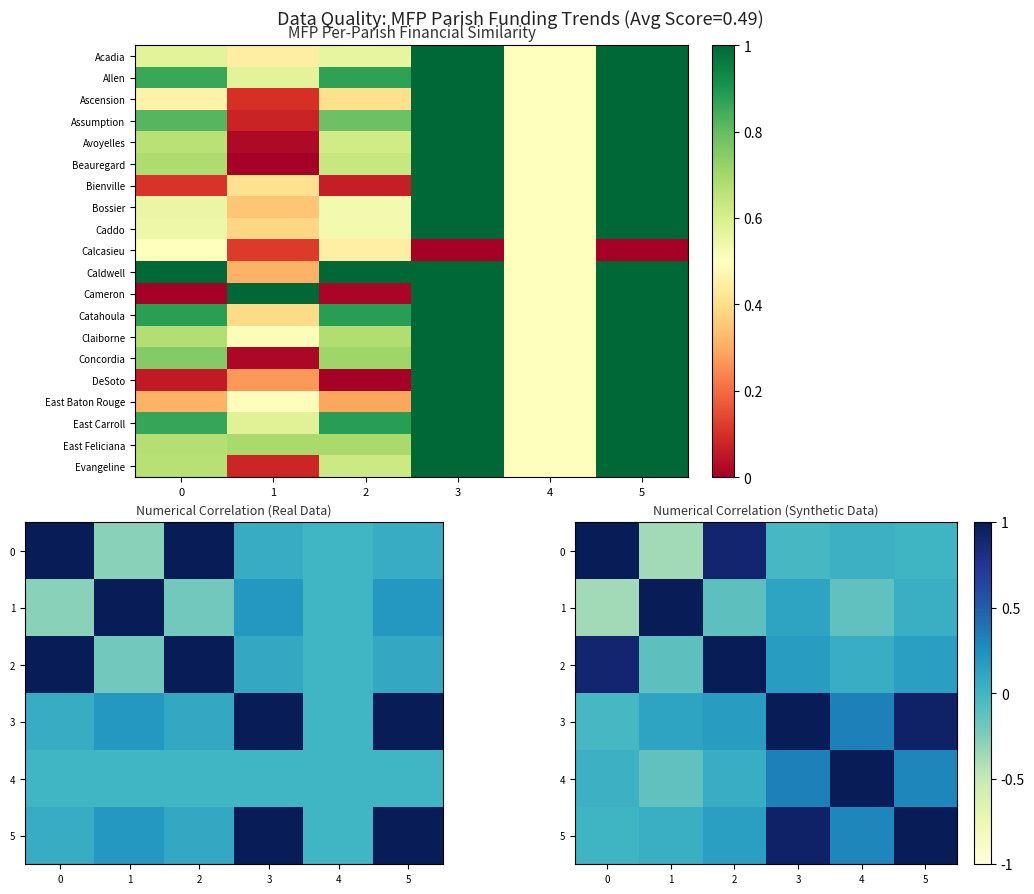

Which has a higher value, 2 or 1?

2